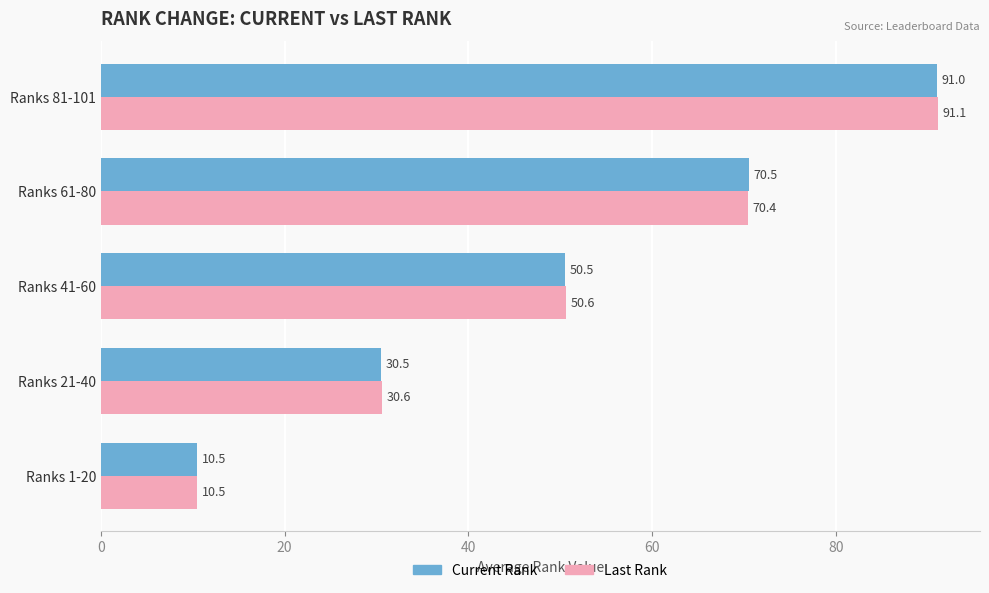

Which series has the largest total across all categories?

Last Rank